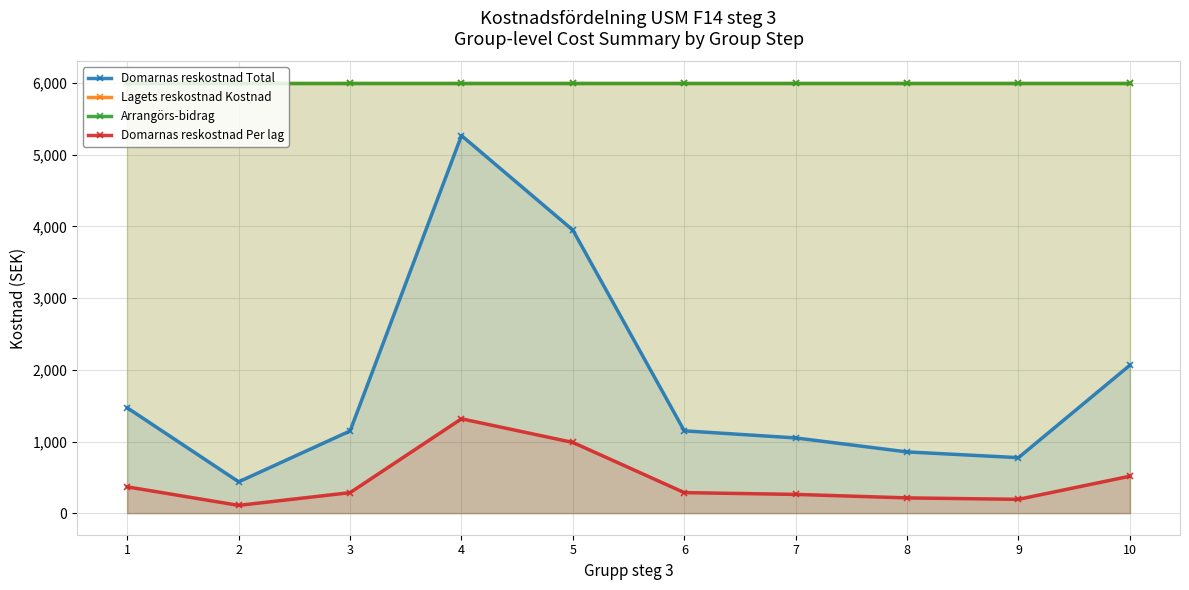

Reading left to right, transcribe all the data shown in this chart.

Domarnas reskostnad Total: 1470.0	438.0	1147.0	5267.0	3948.0	1149.0	1050.0	855.0	775.0	2064.0
Lagets reskostnad Kostnad: 6000.0	6000.0	6000.0	6000.0	6000.0	6000.0	6000.0	6000.0	6000.0	6000.0
Arrangörs-bidrag: 6000.0	6000.0	6000.0	6000.0	6000.0	6000.0	6000.0	6000.0	6000.0	6000.0
Domarnas reskostnad Per lag: 367.5	109.5	286.8	1316.8	987.0	287.2	262.5	213.8	193.8	516.0